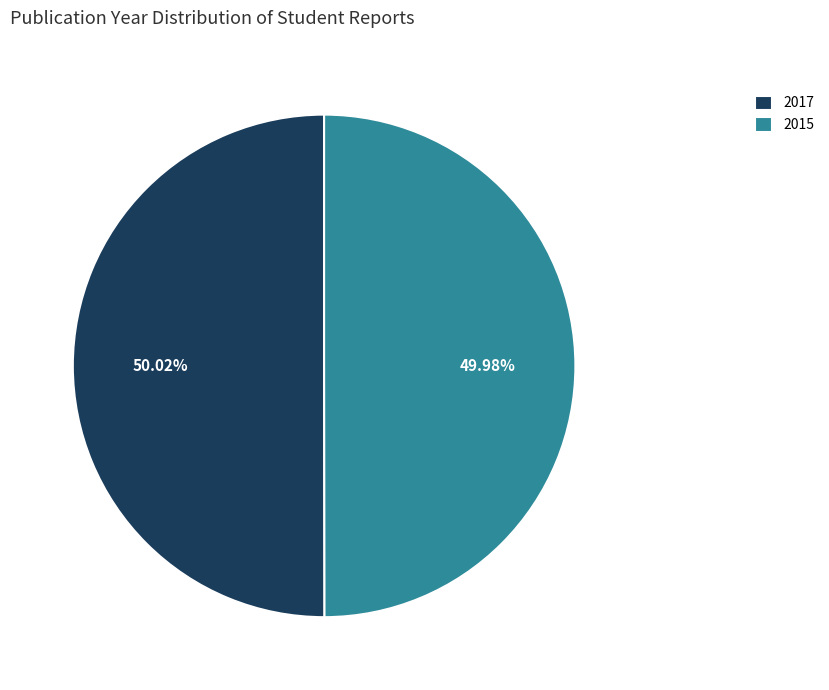

Approximately how many times larger is the value at 2017 compared to 2015?

1.0